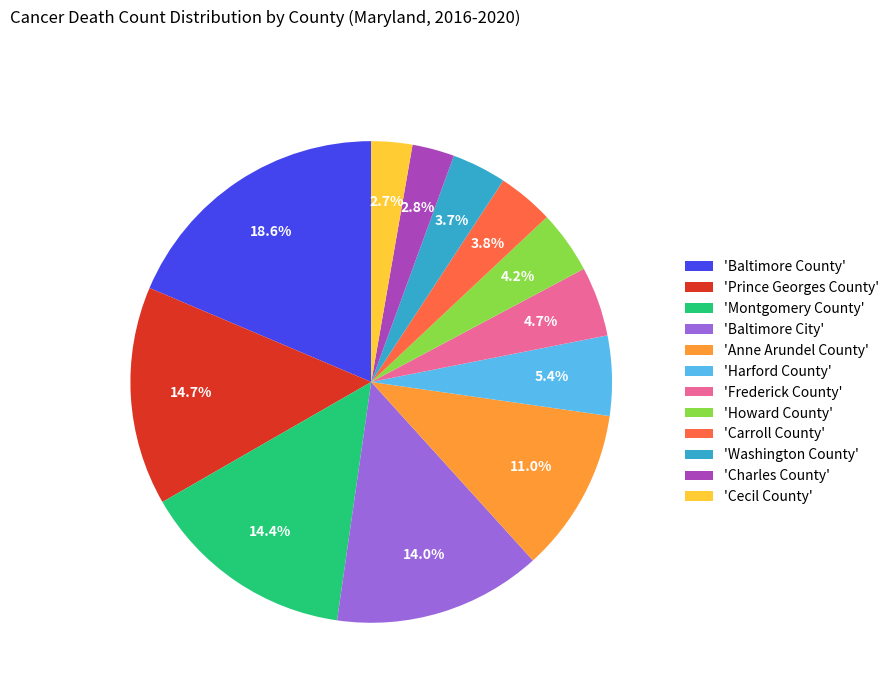

How many slices are in this pie chart?

12